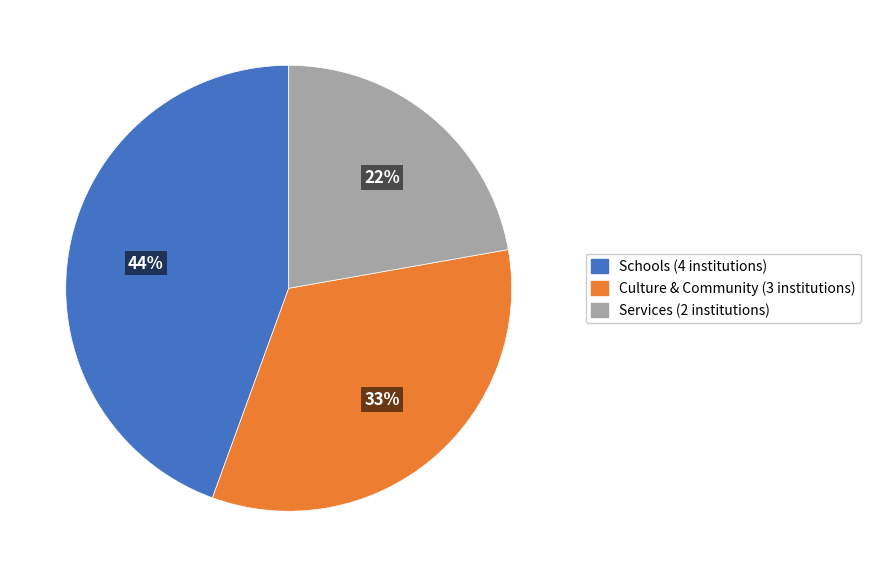

Which category has the biggest portion of the pie?

Schools (4 institutions)